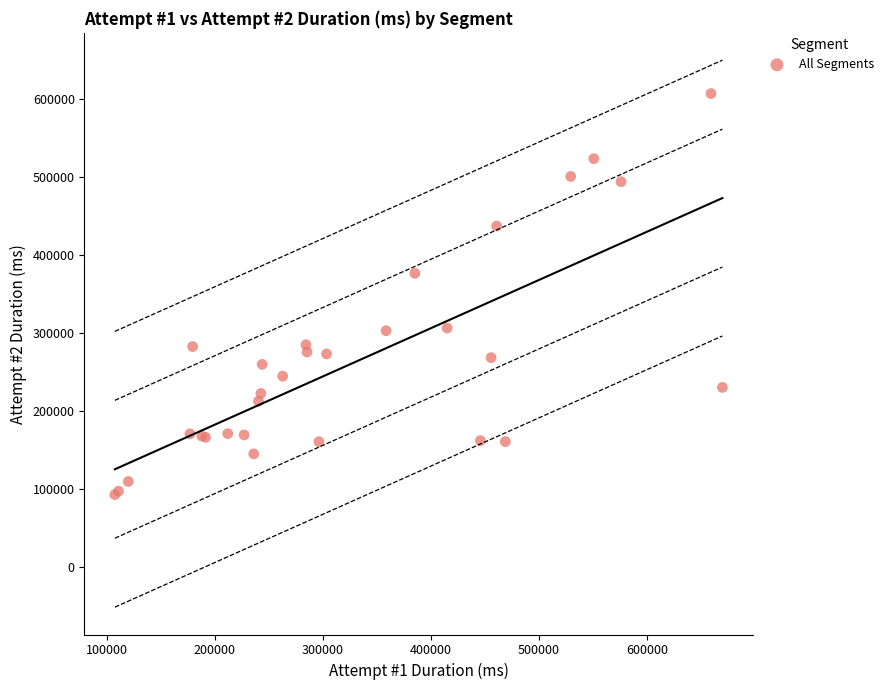

What Y value in the scatter plot is closest to 349822?

376508